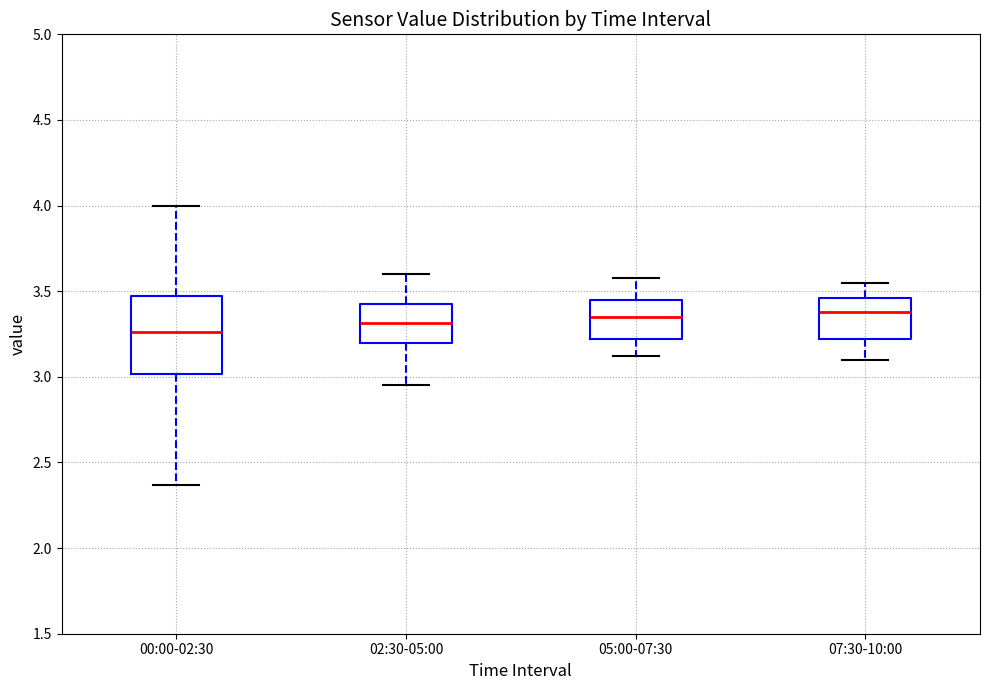

Where does the lower whisker of the box for 05:00-07:30 end on the y-axis? The values are not printed on the chart, so give them approximately, as read against the axis.

3.10